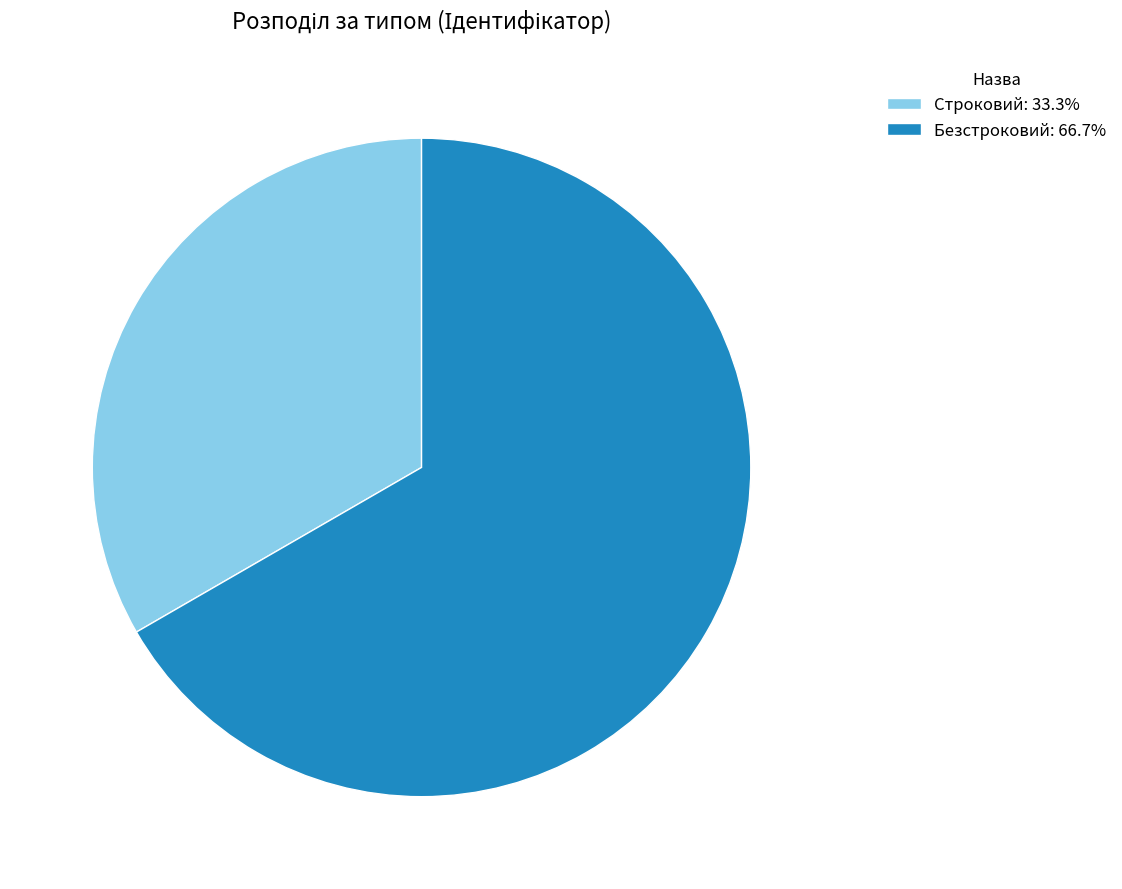

Do Строковий: 33.3% and Безстроковий: 66.7% together represent more than half of the pie?

Yes